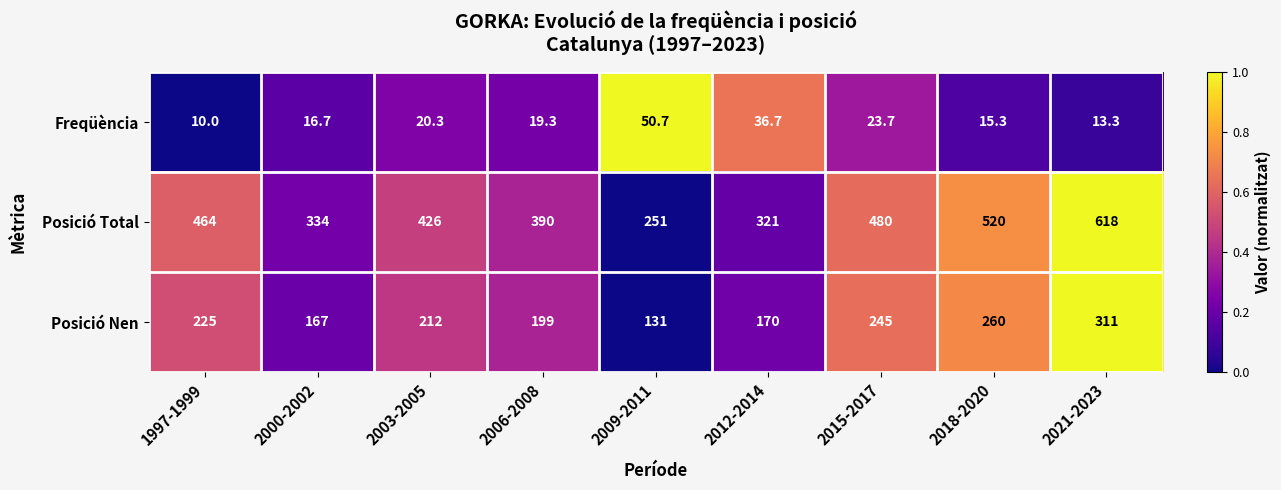

Count the number of categories in the chart.

9